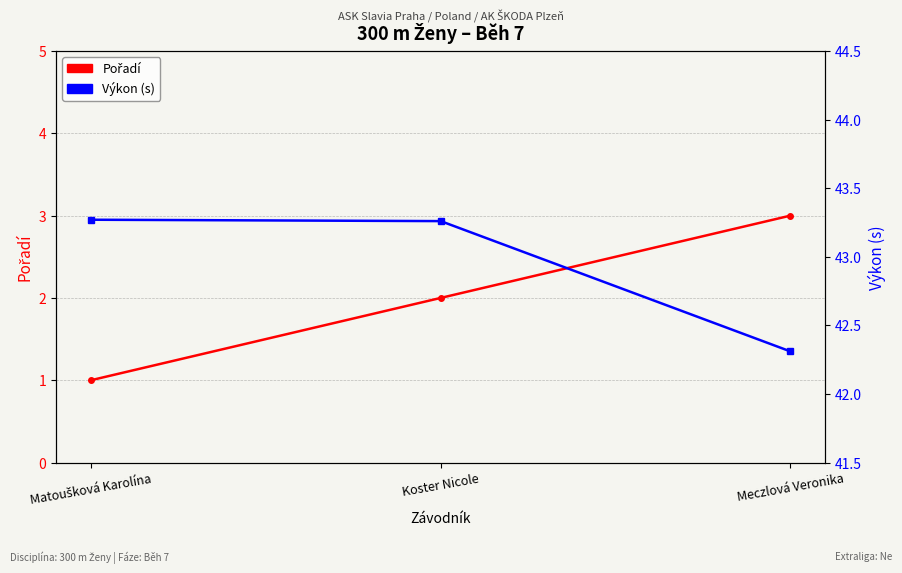

Where does the Pořadí series first go above 2?

Meczlová Veronika